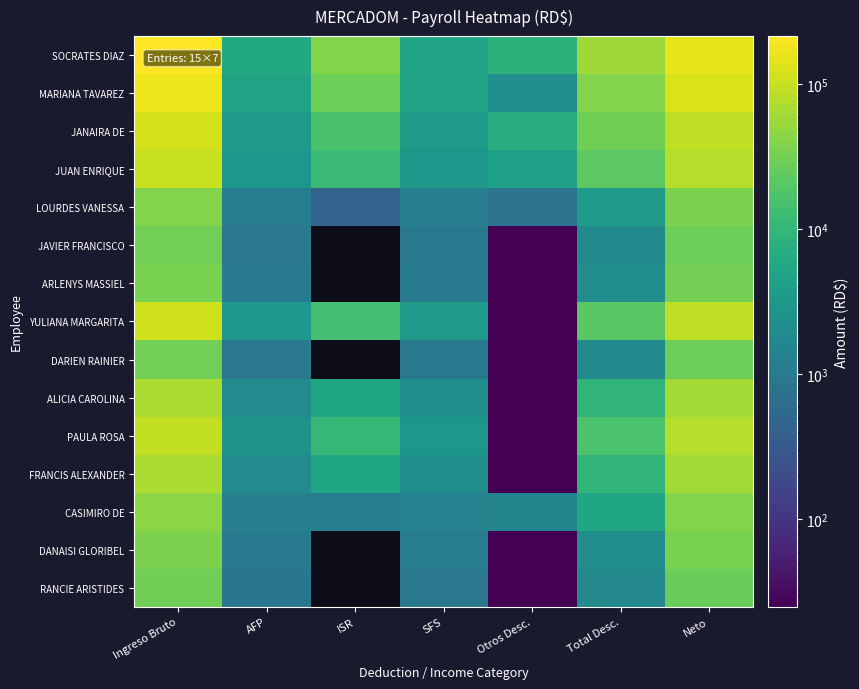

How many data points does each series have?

7